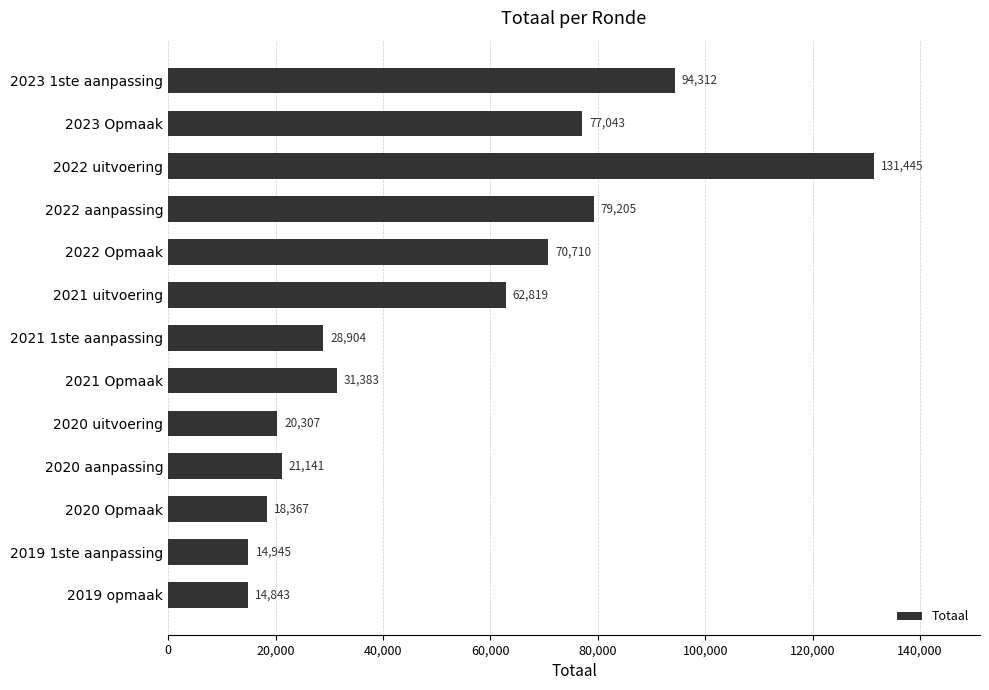

What is the change in value from 2022 Opmaak to 2019 1ste aanpassing?

-55765